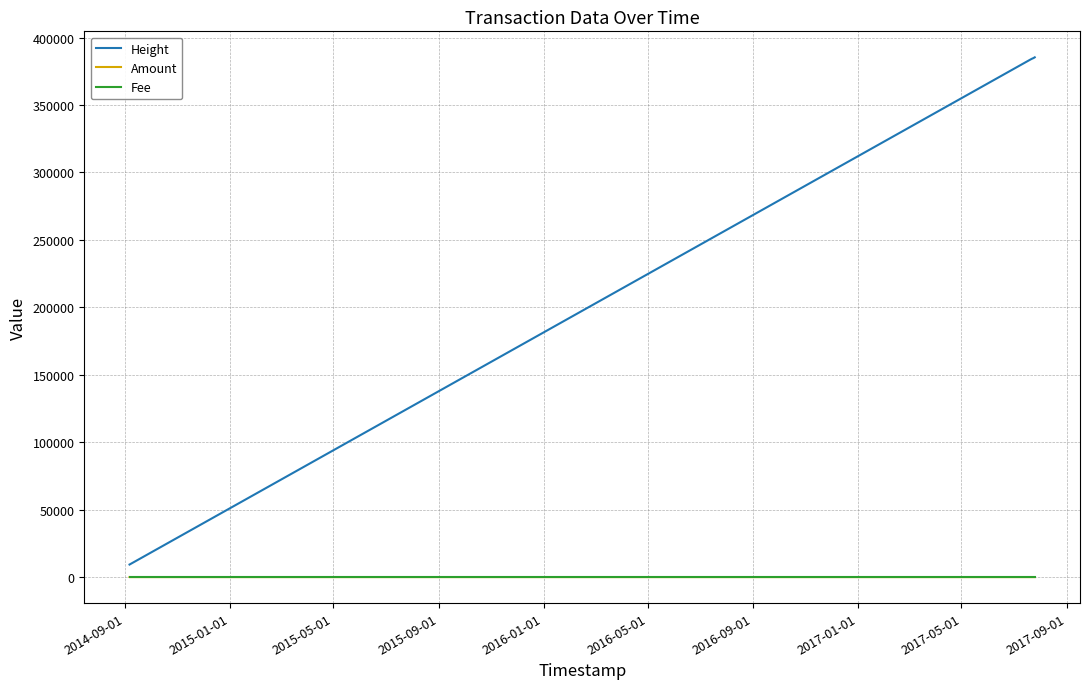

True or false: Height and Fee intersect in this chart.

False